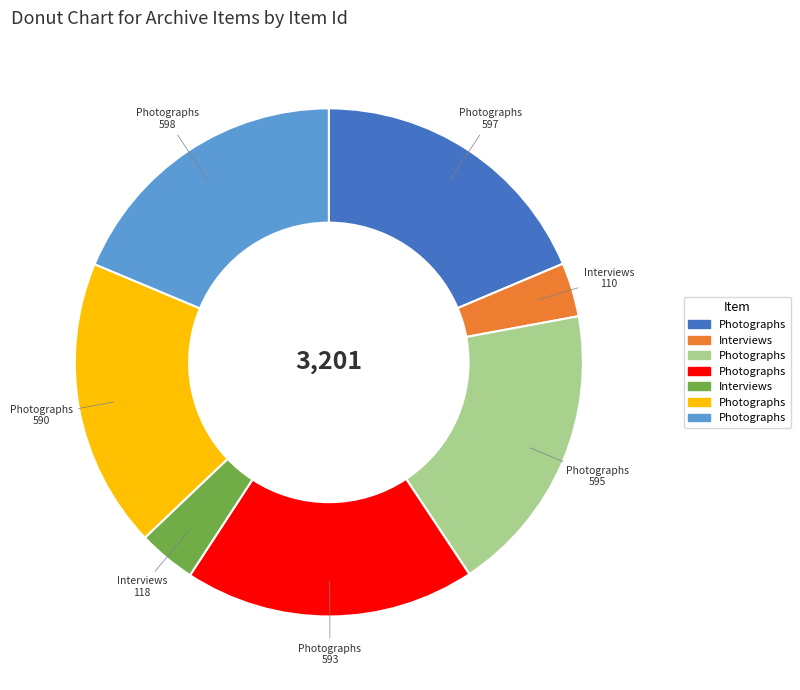

Is there any slice that represents more than half of the pie?

No